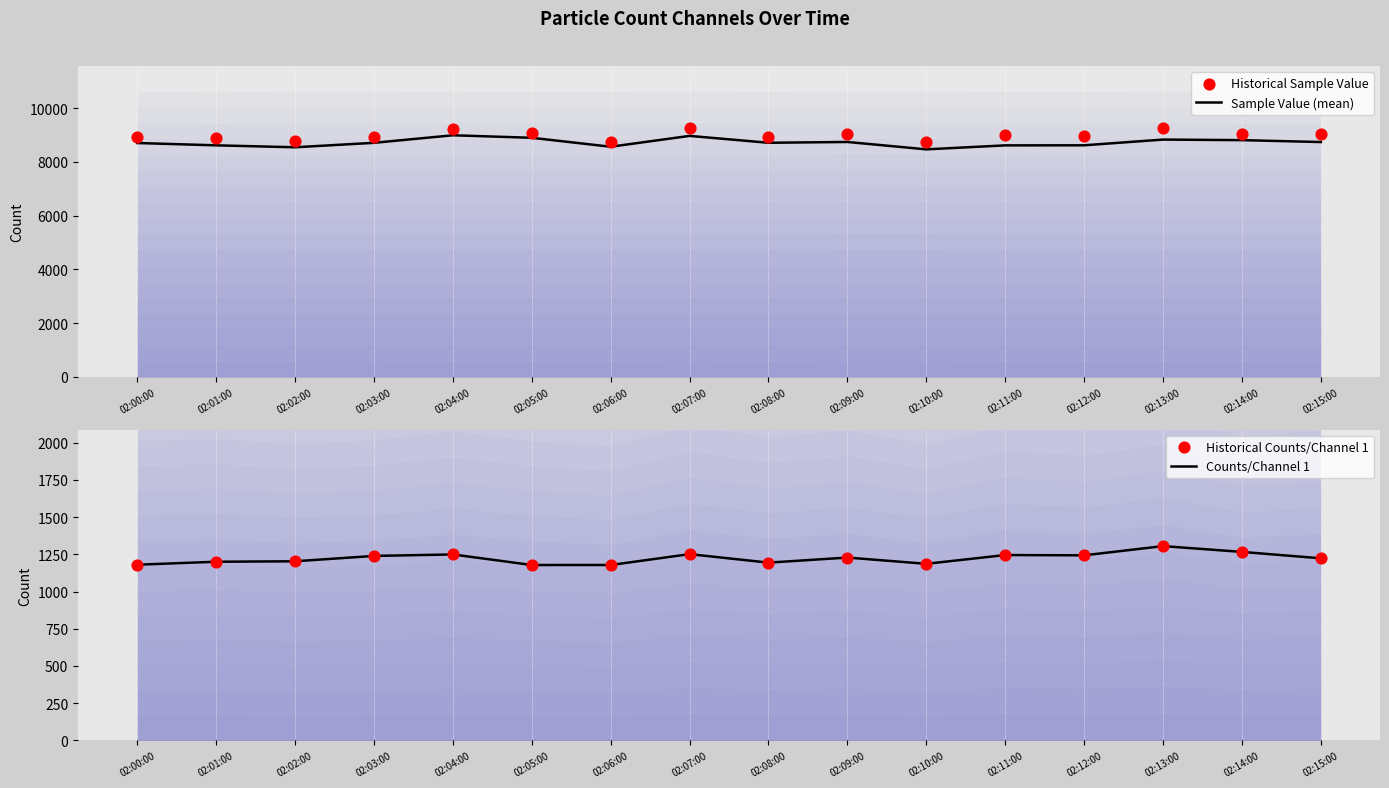

Which series has the widest spread of Y values?

Sample Value (mean)